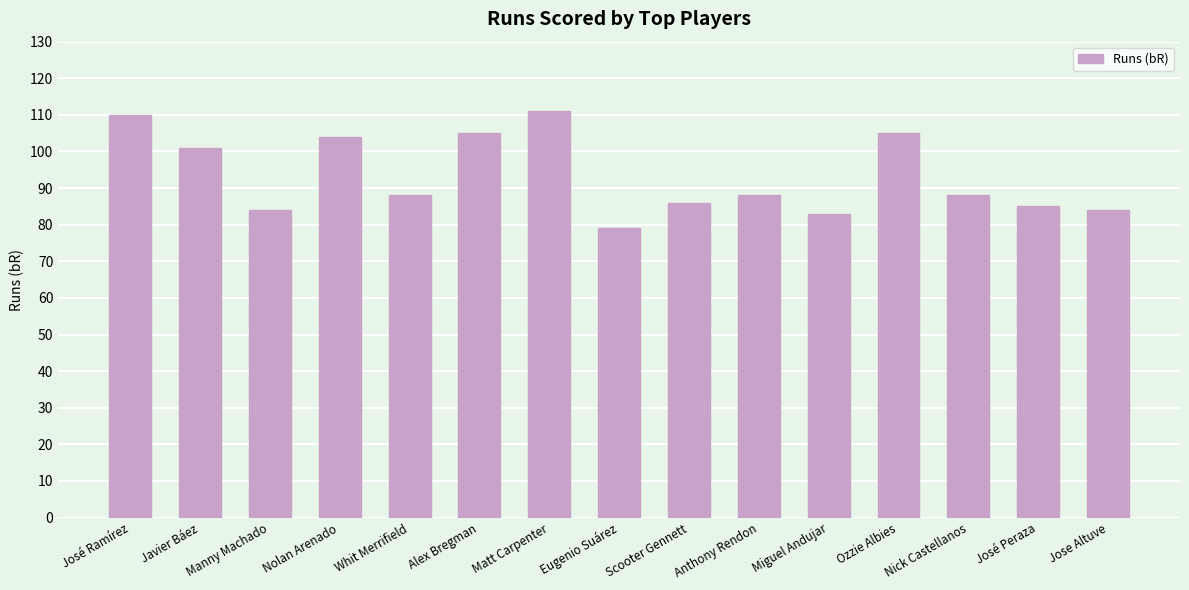

What is the change in value from Nolan Arenado to Anthony Rendon?

-16